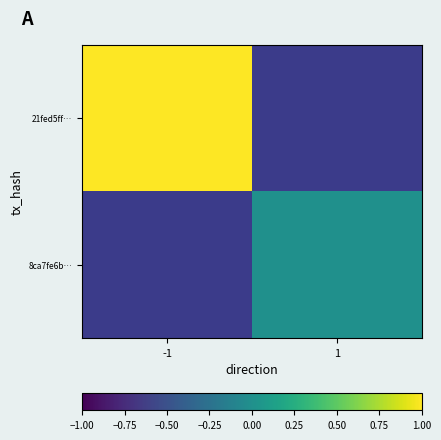

At which label is 21fed5ff… closest to 1?

-1